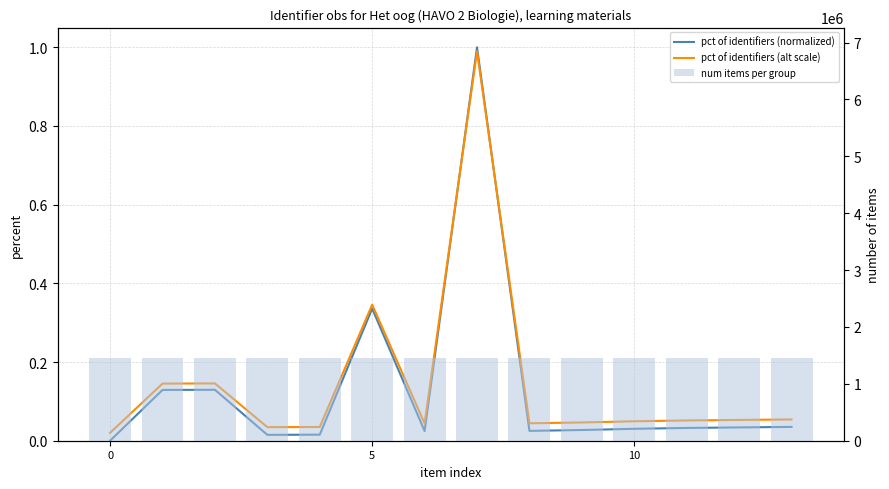

What is the total value across all series at 6?

1452480.1